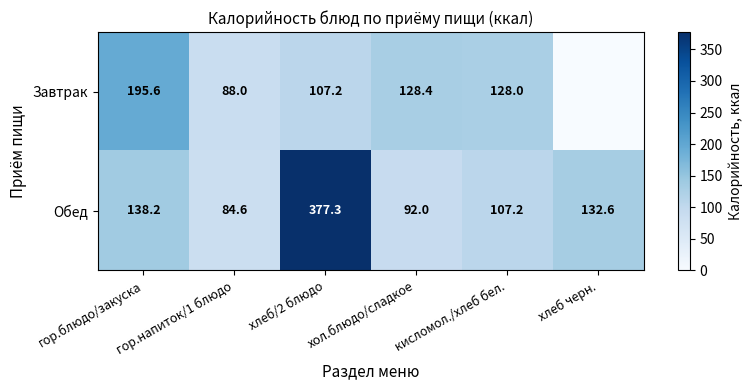

At кисломол./хлеб бел., list the series in order from smallest to largest.

Обед, Завтрак